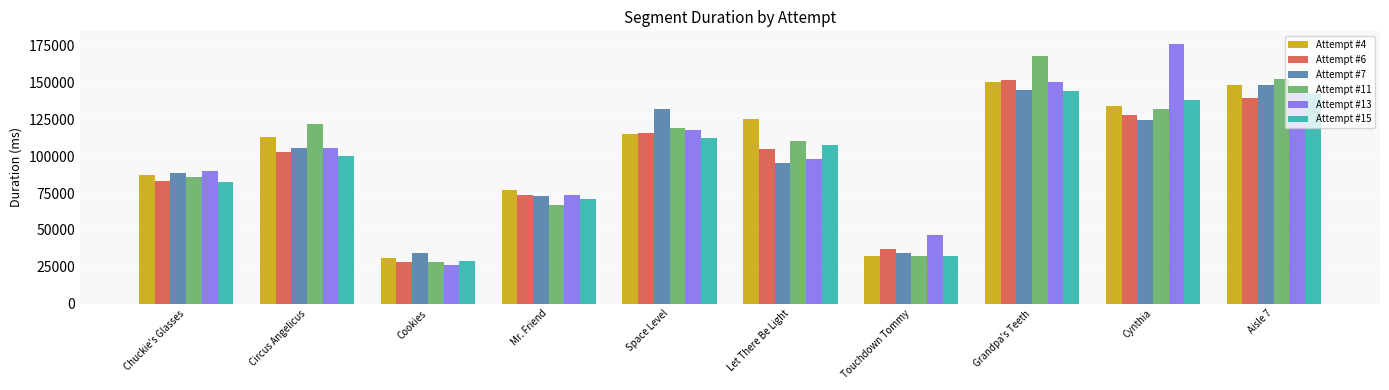

Which label corresponds to the smallest value in the chart?

Cookies